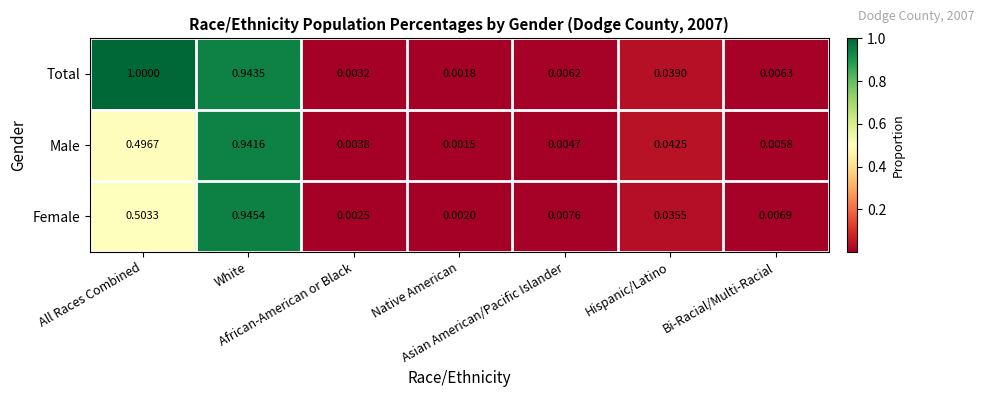

List the series in order of their peak value, highest first.

Total, Female, Male